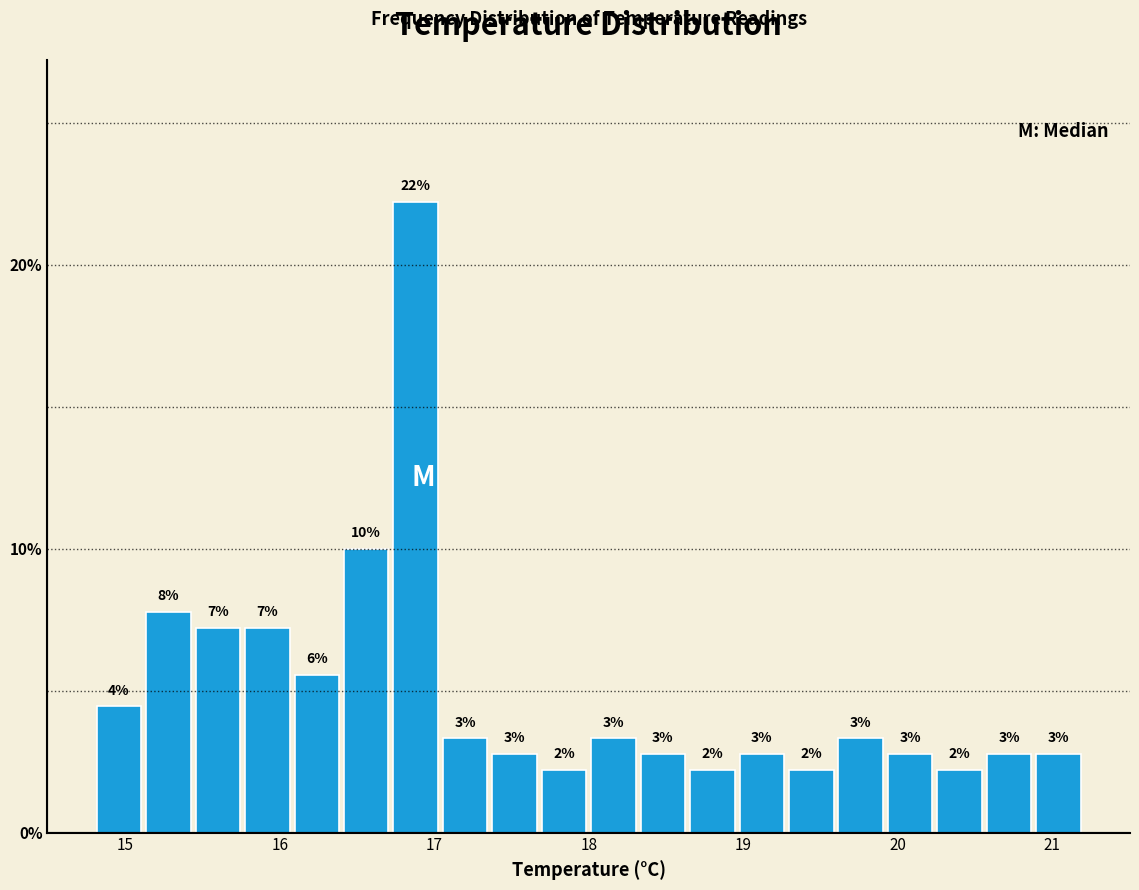

Read against the x-axis, roughly where is the centre of the tallest bar?

16.9